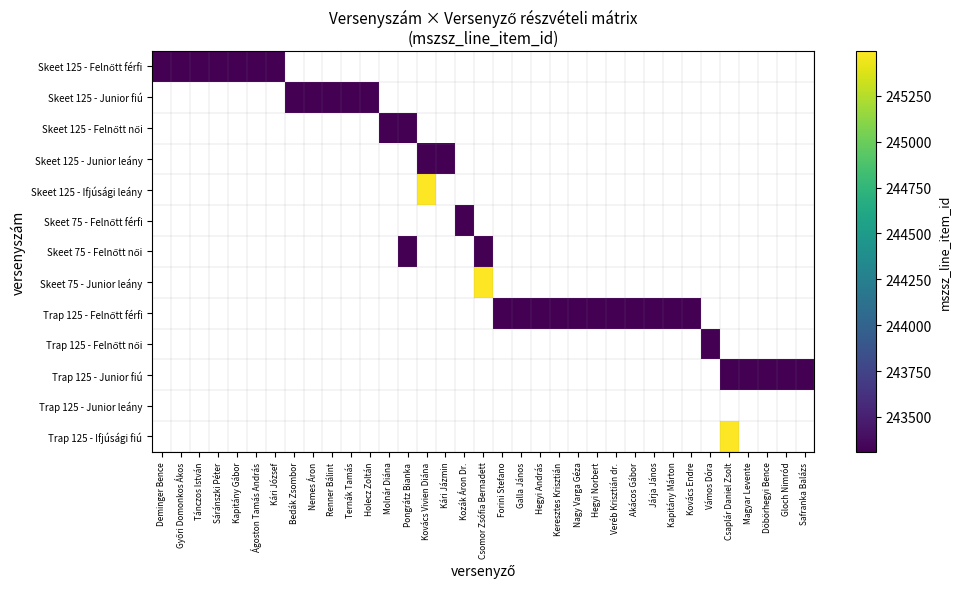

What is the minimum value shown in the chart?

243310.0